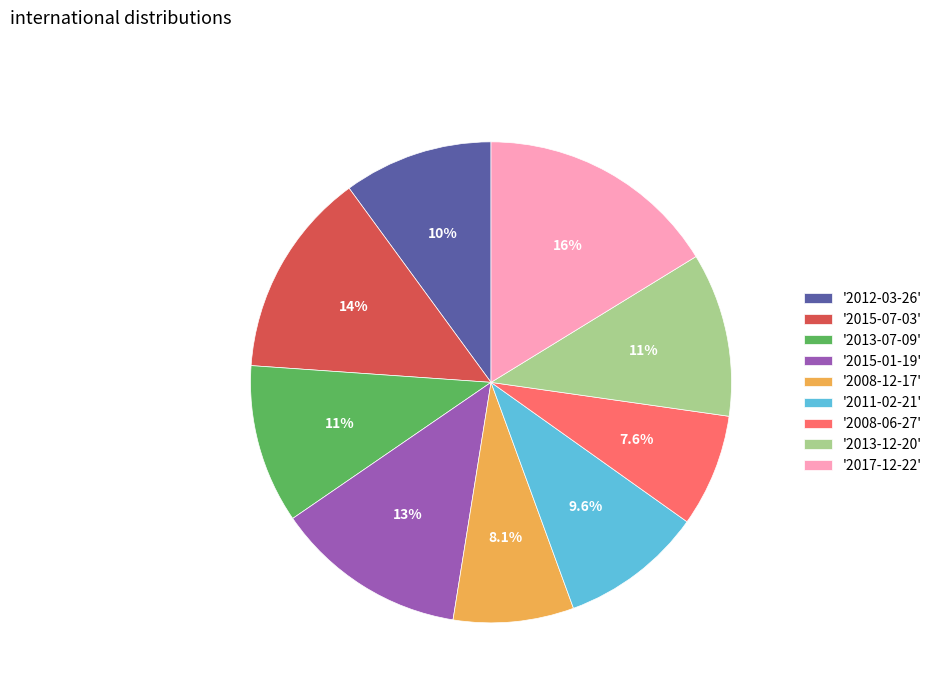

What portion of the pie excludes '2011-02-21'?

90.4%